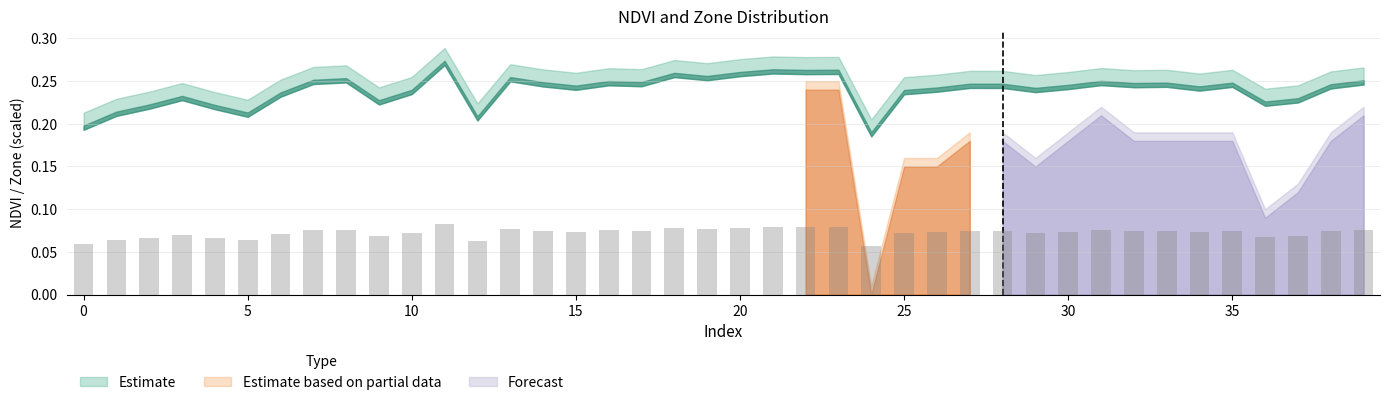

What is the sum of all values?

2.9